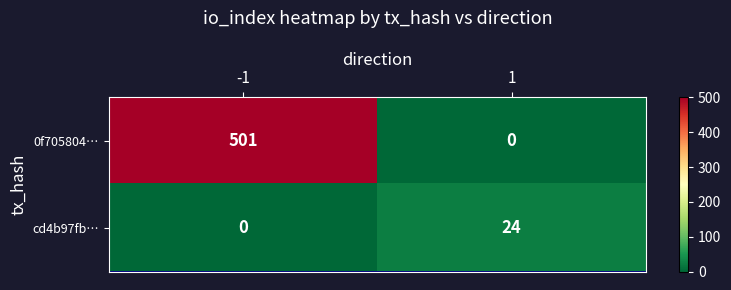

Reading left to right, what are all the values shown in this chart?

0f705804…: -1=501	1=0
cd4b97fb…: -1=0	1=24